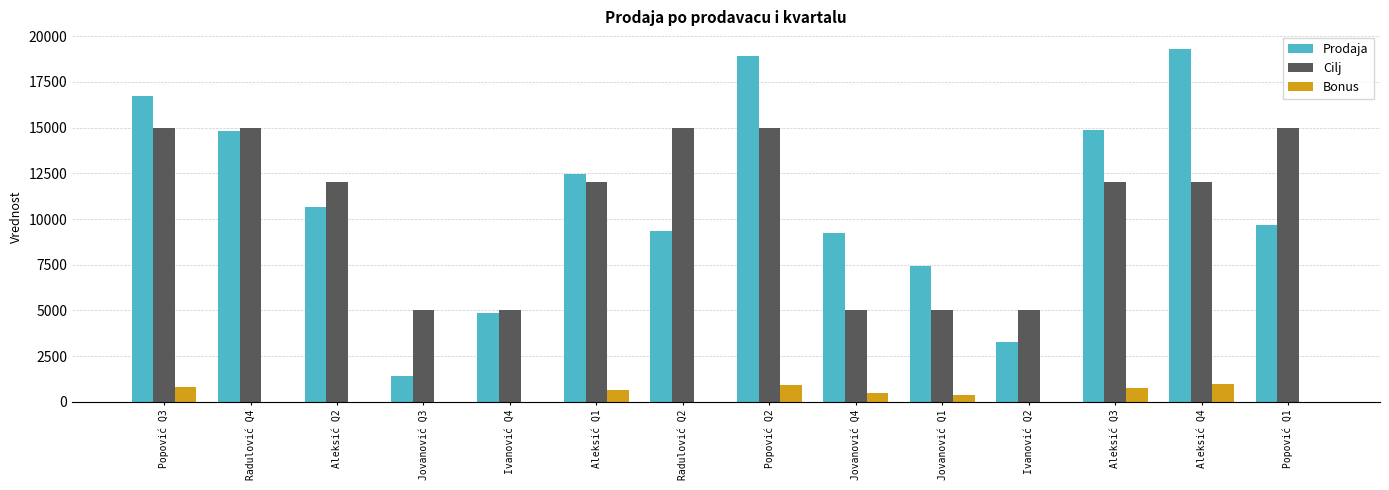

What is the maximum value for Cilj?

15000.0